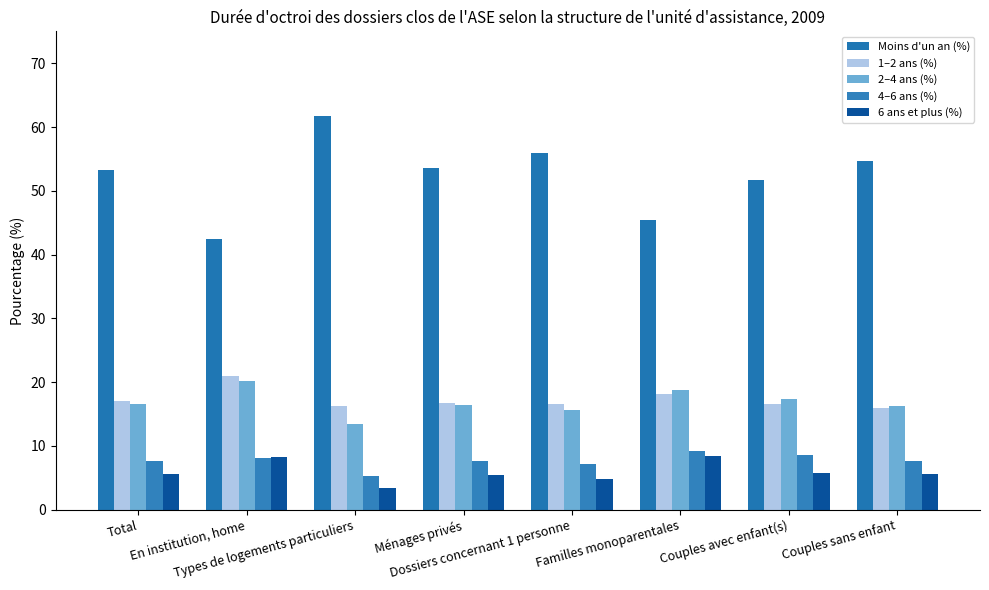

How many distinct data groups are displayed?

5